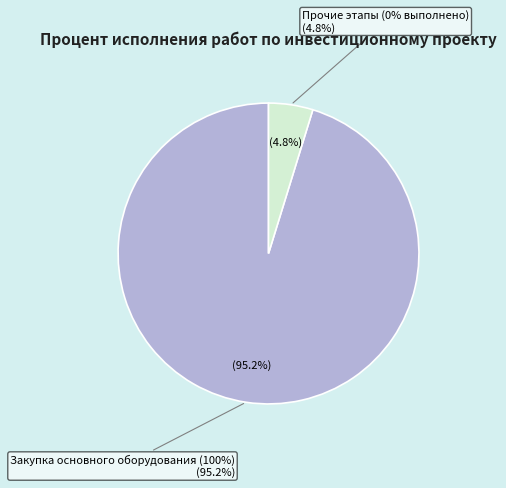

Is it true that Закупка основного оборудования is 99% of the pie?

False